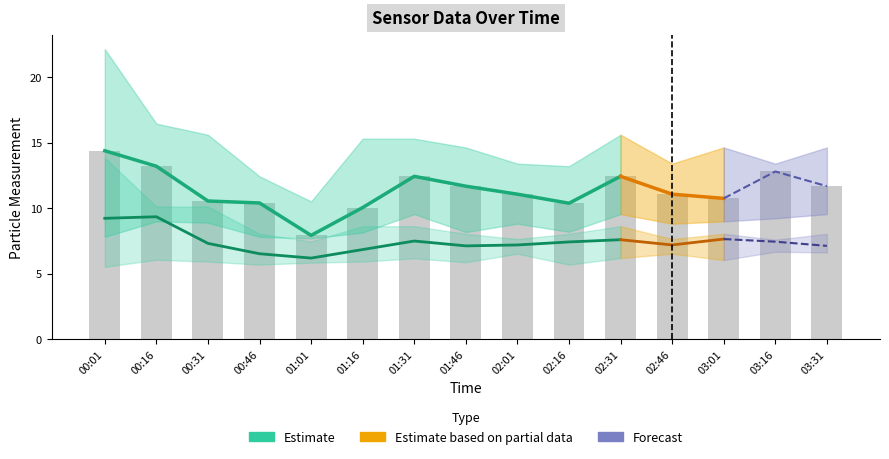

What is the lowest value of the SDS_P1_upper series?

10.5